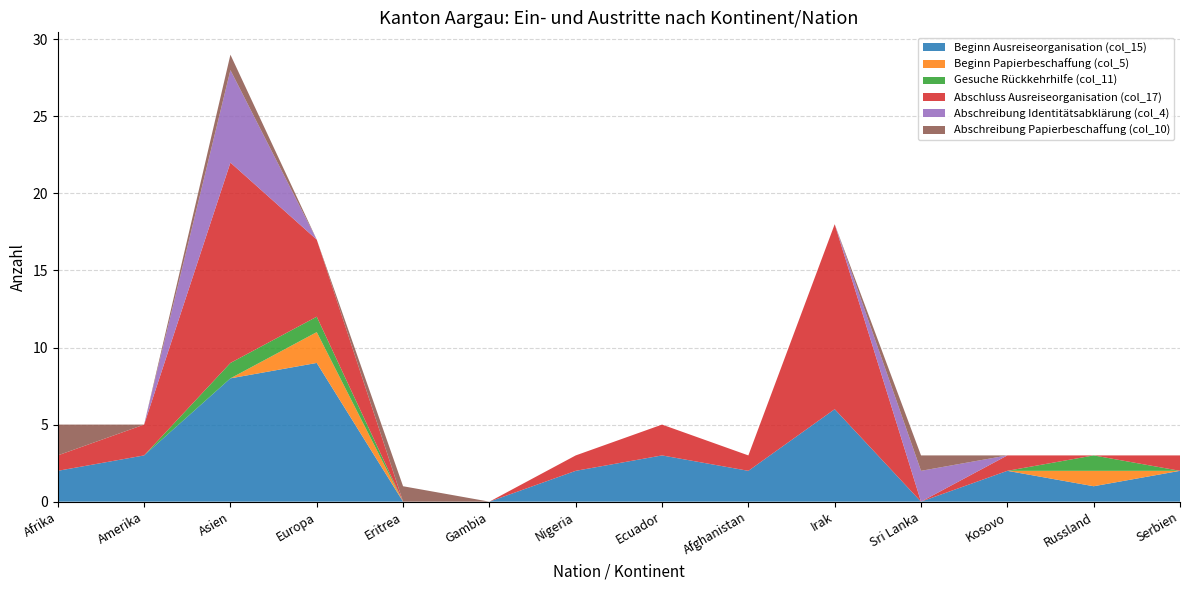

Reading left to right, what are all the values shown in this chart?

Beginn Ausreiseorganisation (col_15): Afrika=2	Amerika=3	Asien=8	Europa=9	Eritrea=0	Gambia=0	Nigeria=2	Ecuador=3	Afghanistan=2	Irak=6	Sri Lanka=0	Kosovo=2	Russland=1	Serbien=2
Beginn Papierbeschaffung (col_5): Afrika=0	Amerika=0	Asien=0	Europa=2	Eritrea=0	Gambia=0	Nigeria=0	Ecuador=0	Afghanistan=0	Irak=0	Sri Lanka=0	Kosovo=0	Russland=1	Serbien=0
Gesuche Rückkehrhilfe (col_11): Afrika=0	Amerika=0	Asien=1	Europa=1	Eritrea=0	Gambia=0	Nigeria=0	Ecuador=0	Afghanistan=0	Irak=0	Sri Lanka=0	Kosovo=0	Russland=1	Serbien=0
Abschluss Ausreiseorganisation (col_17): Afrika=1	Amerika=2	Asien=13	Europa=5	Eritrea=0	Gambia=0	Nigeria=1	Ecuador=2	Afghanistan=1	Irak=12	Sri Lanka=0	Kosovo=1	Russland=0	Serbien=1
Abschreibung Identitätsabklärung (col_4): Afrika=0	Amerika=0	Asien=6	Europa=0	Eritrea=0	Gambia=0	Nigeria=0	Ecuador=0	Afghanistan=0	Irak=0	Sri Lanka=2	Kosovo=0	Russland=0	Serbien=0
Abschreibung Papierbeschaffung (col_10): Afrika=2	Amerika=0	Asien=1	Europa=0	Eritrea=1	Gambia=0	Nigeria=0	Ecuador=0	Afghanistan=0	Irak=0	Sri Lanka=1	Kosovo=0	Russland=0	Serbien=0